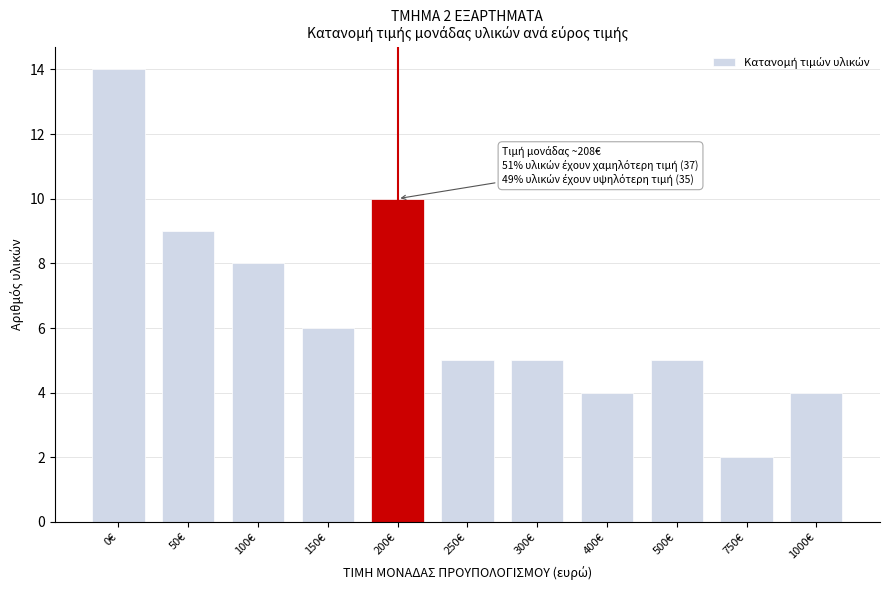

Reading right to left, extract all data points from this chart.

1000€=4	750€=2	500€=5	400€=4	300€=5	250€=5	200€=10	150€=6	100€=8	50€=9	0€=14